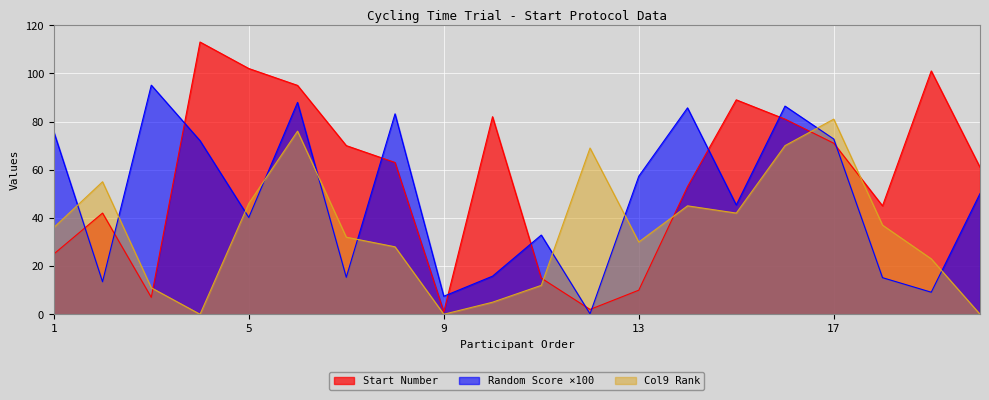

Is the value of Start Number at 12 greater than the value of Col9 Rank at 12?

No